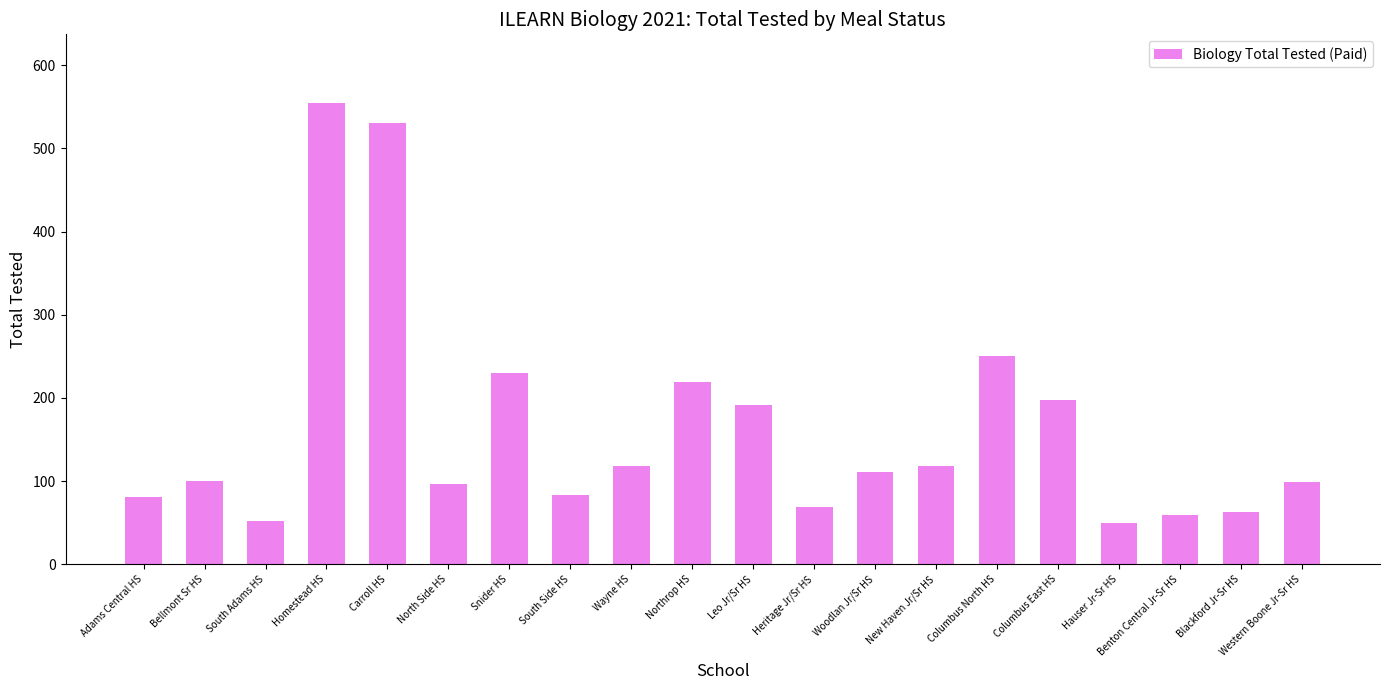

What is the smallest value displayed?

50